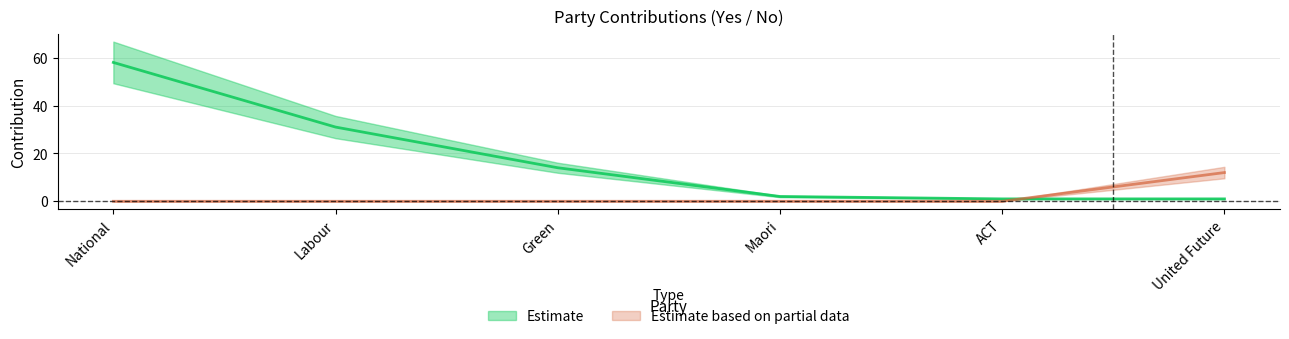

What is the value of the Yes point at the 6th from the left?

1